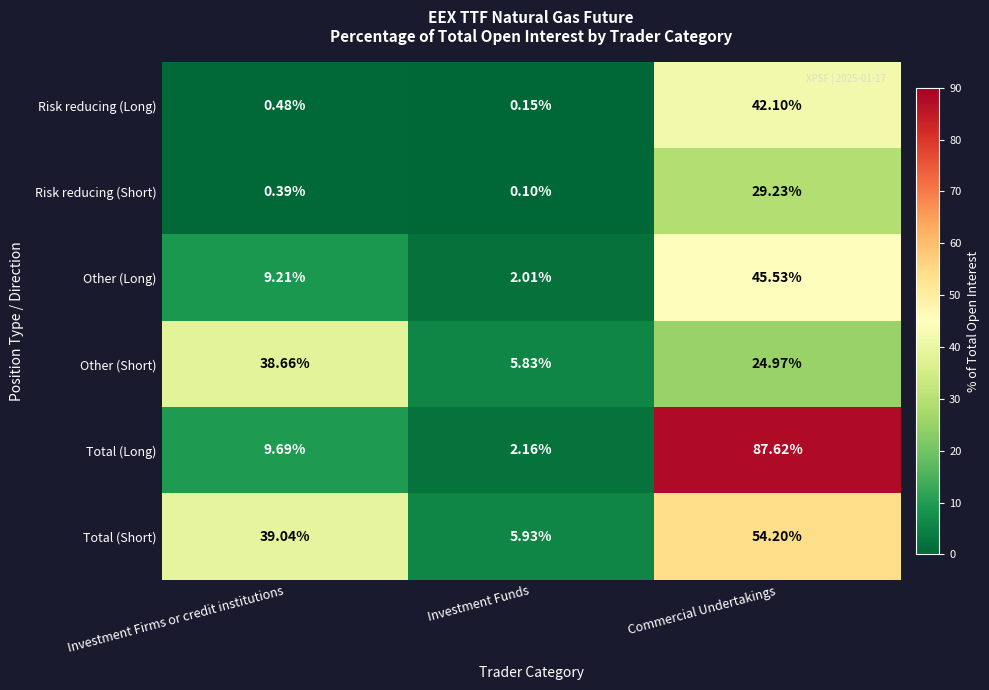

At which label is Total (Short) closest to 30?

Investment Firms or credit institutions